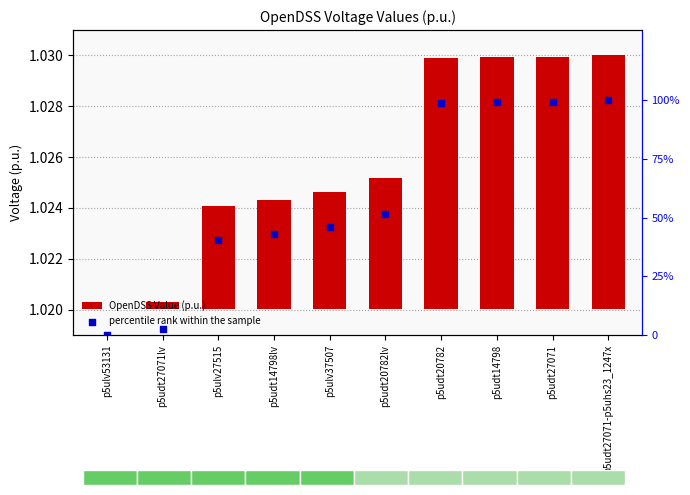

Which series contains the lowest Y value?

OpenDSS Value (p.u.)